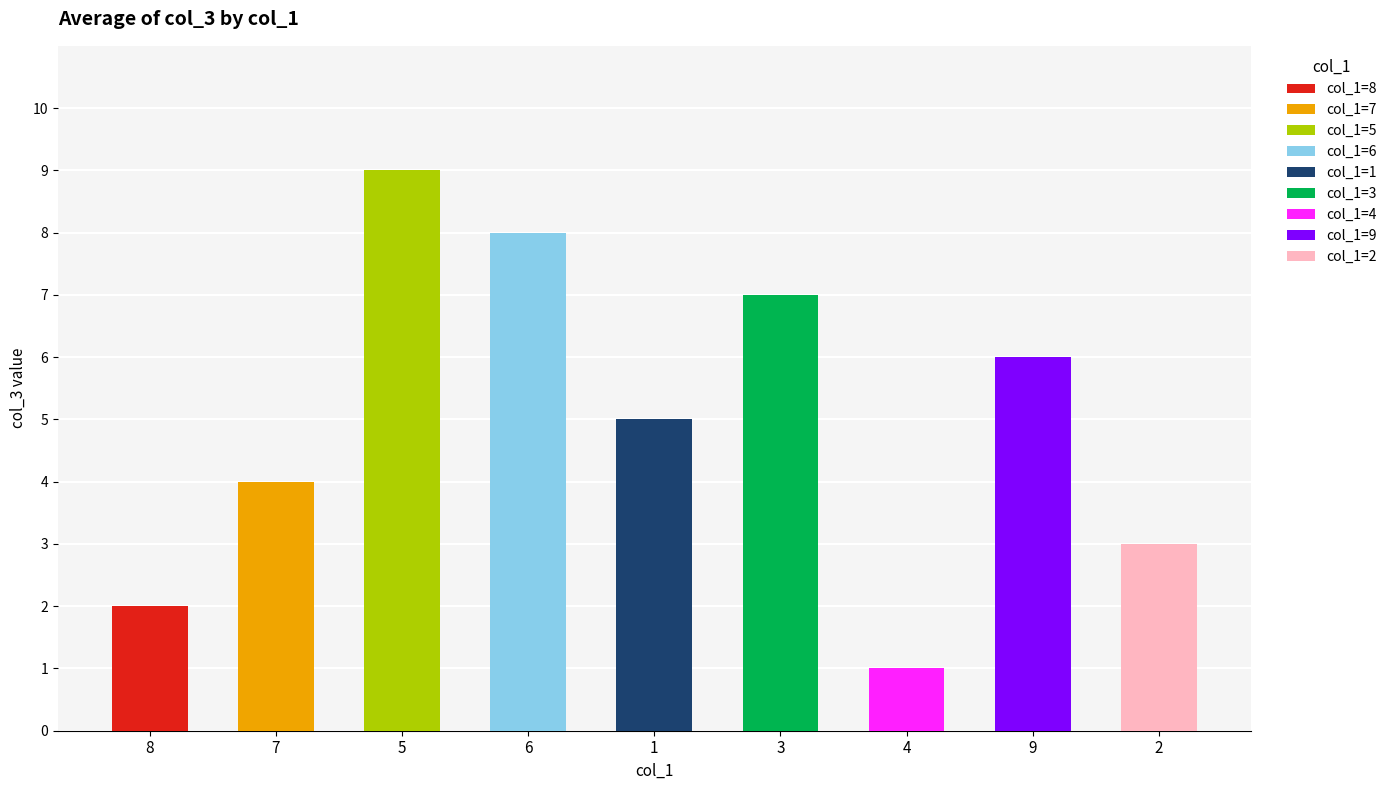

The chart shows a value of 3 at 8. True or false?

False